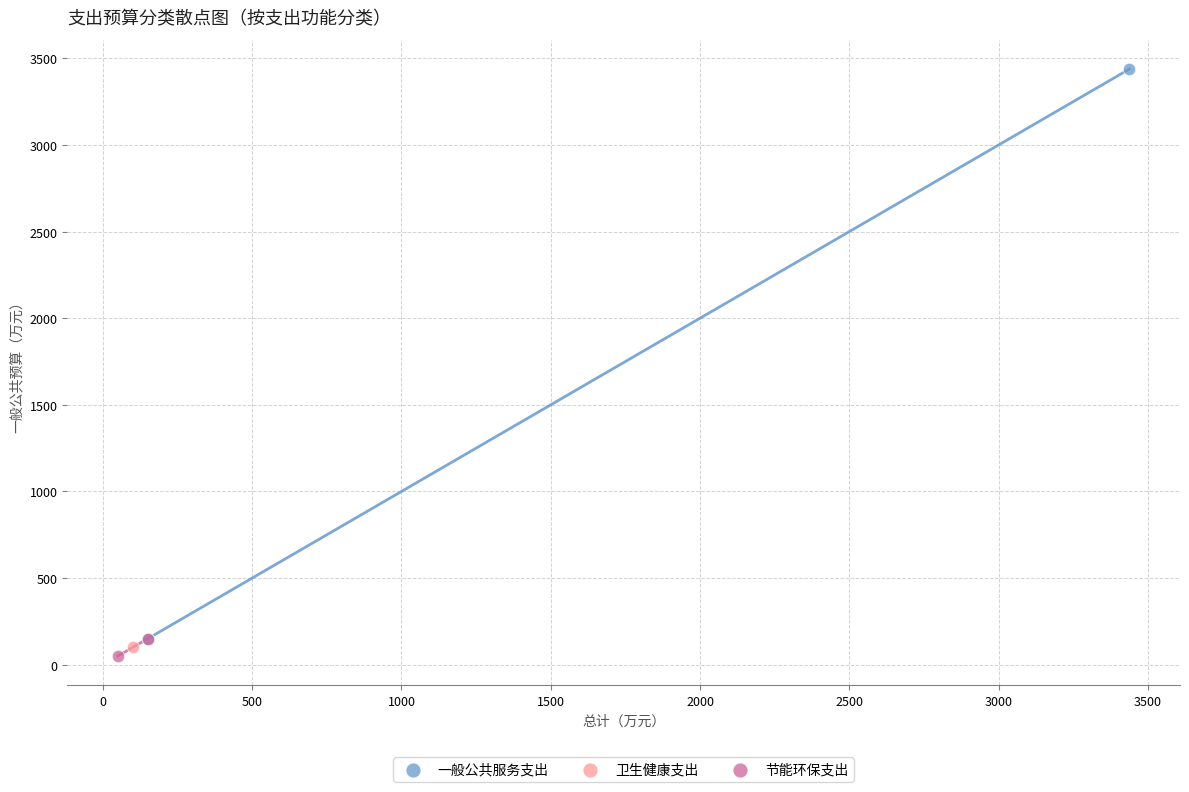

Which series contains the highest Y value?

一般公共服务支出